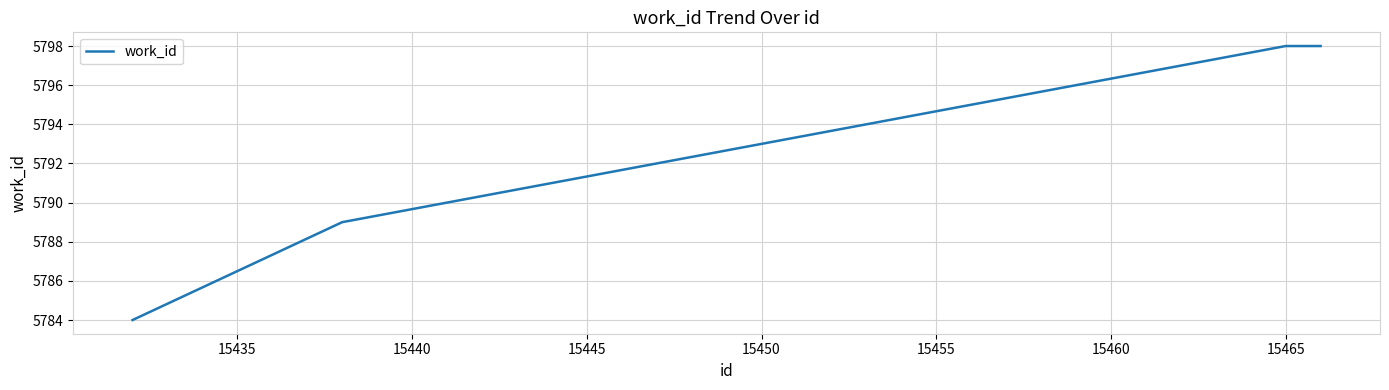

True or false: the data has more than 1 interior local peaks.

False